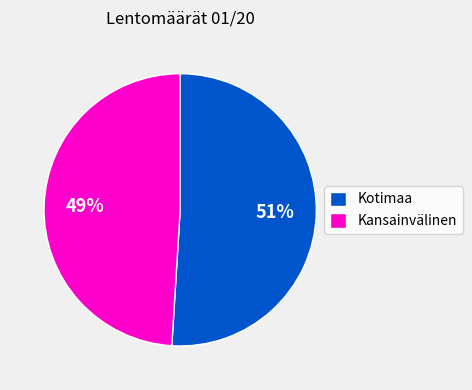

To the nearest percent, what is the difference between the largest and smallest slice percentages?

2%